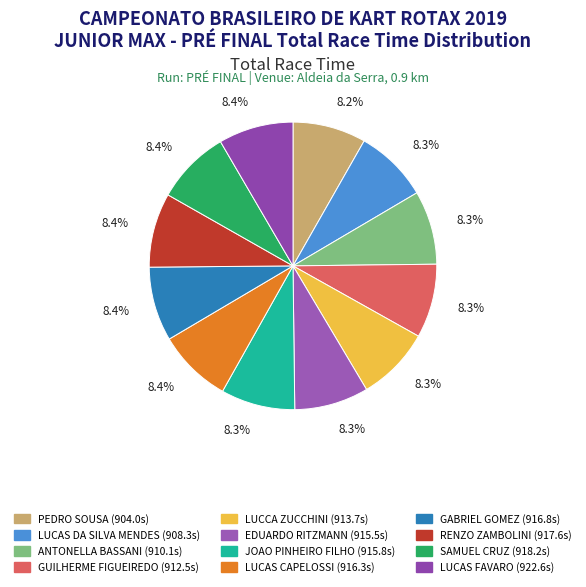

Rank the categories by value from highest to lowest.

LUCAS FAVARO, SAMUEL CRUZ, RENZO ZAMBOLINI, GABRIEL GOMEZ, LUCAS CAPELOSSI, JOAO PINHEIRO FILHO, EDUARDO RITZMANN, LUCCA ZUCCHINI, GUILHERME FIGUEIREDO, ANTONELLA BASSANI, LUCAS DA SILVA MENDES, PEDRO SOUSA